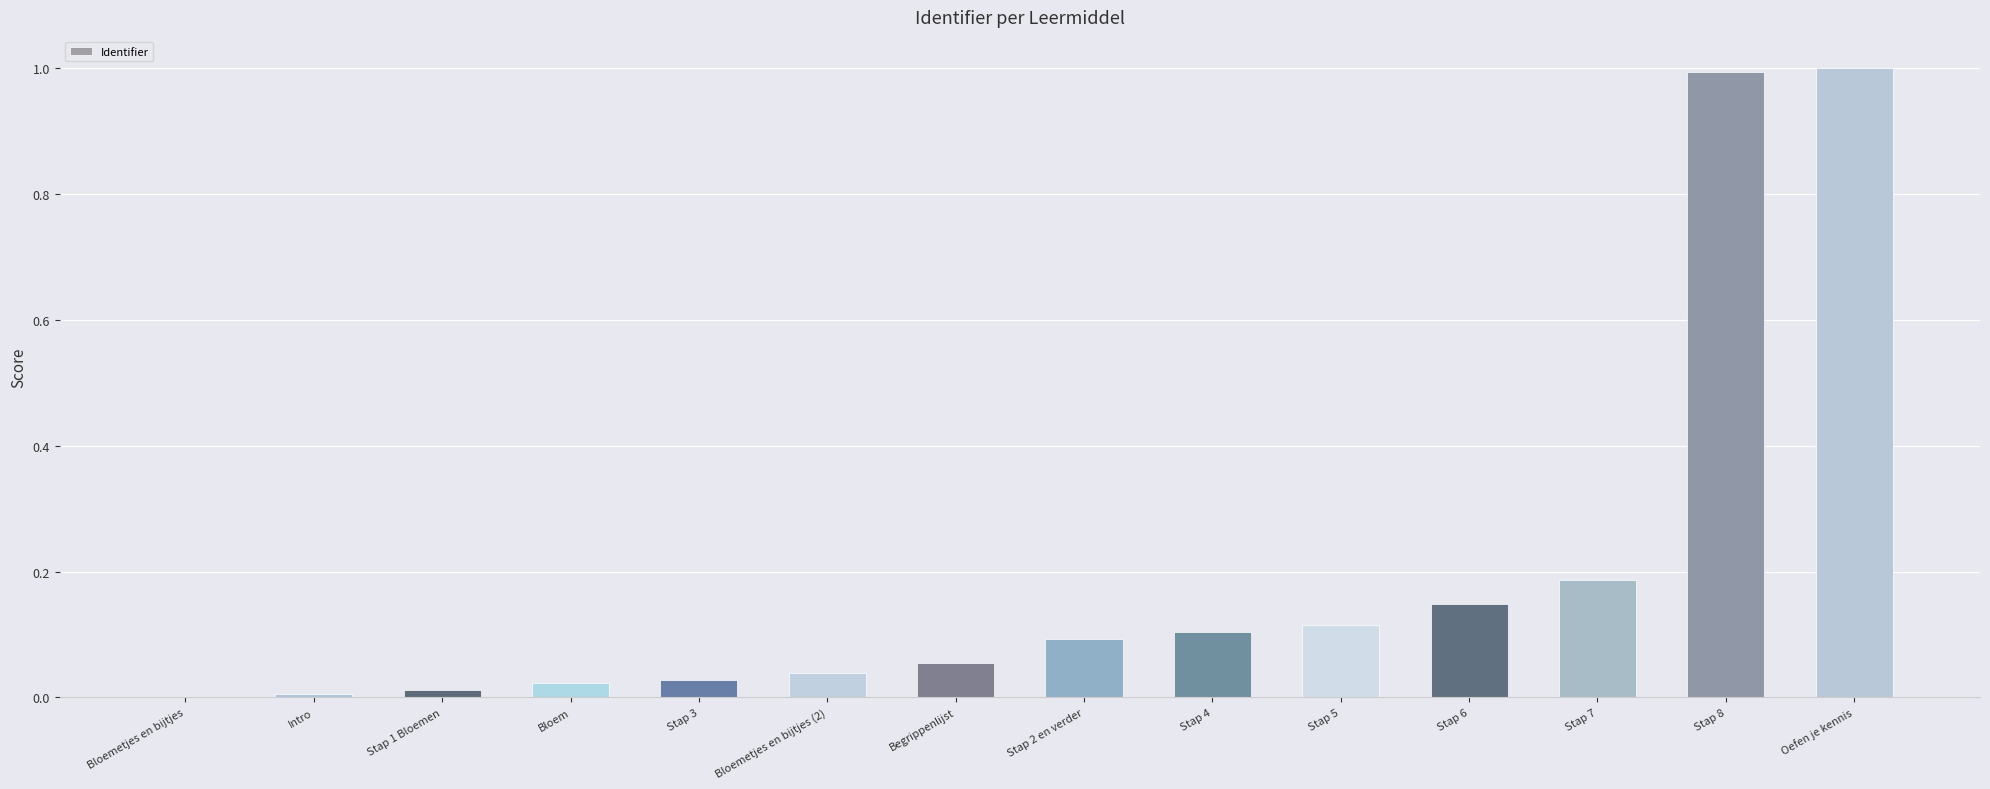

What is the maximum value shown in the chart?

1.0